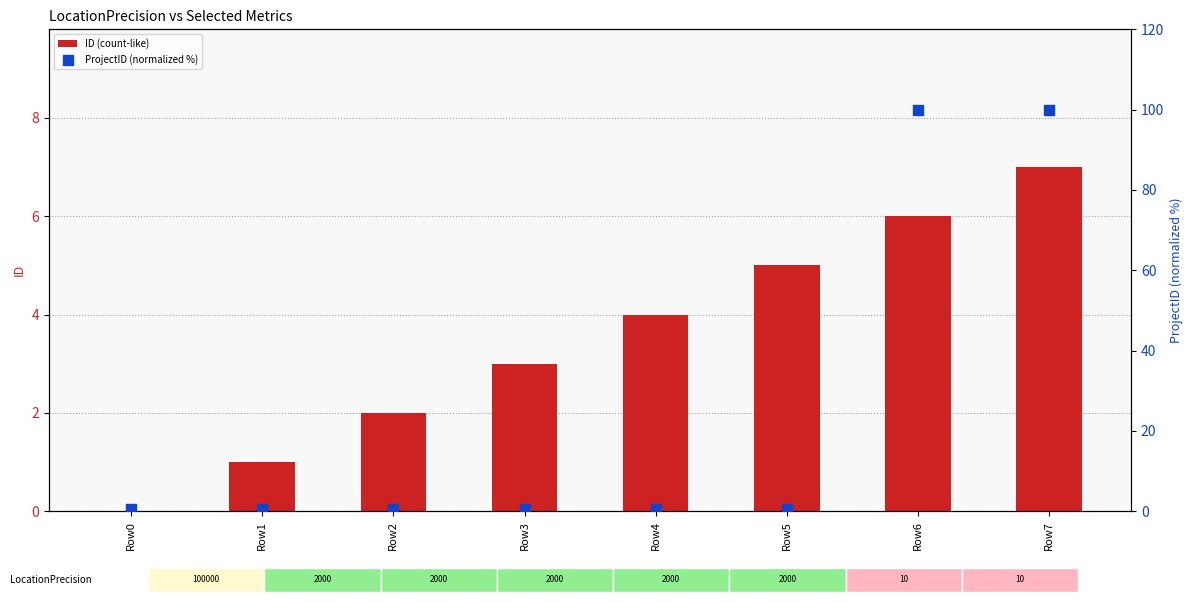

Which series has the largest total across all categories?

ProjectID (normalized %)